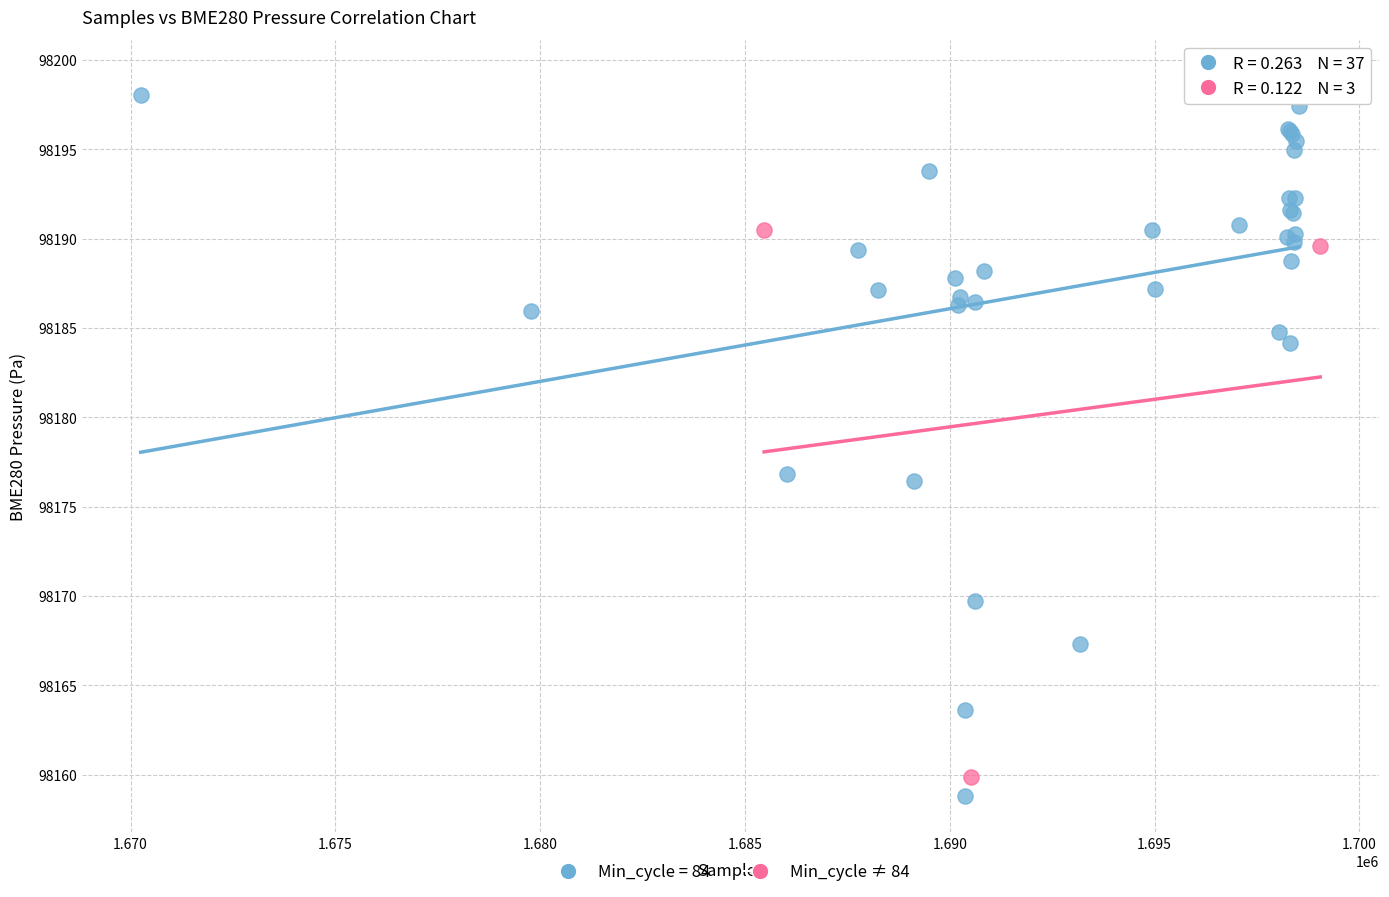

Which series has the widest spread of Y values?

Min_cycle = 84